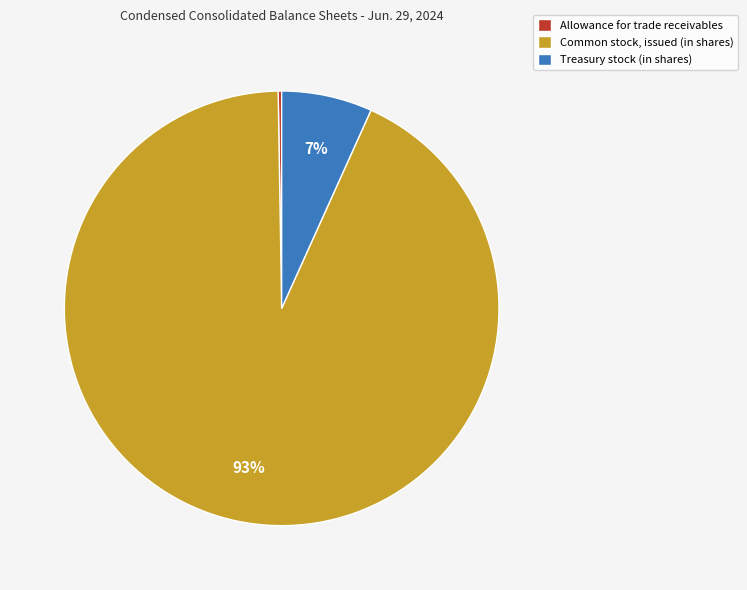

Which slice is the largest?

Common stock, issued (in shares)